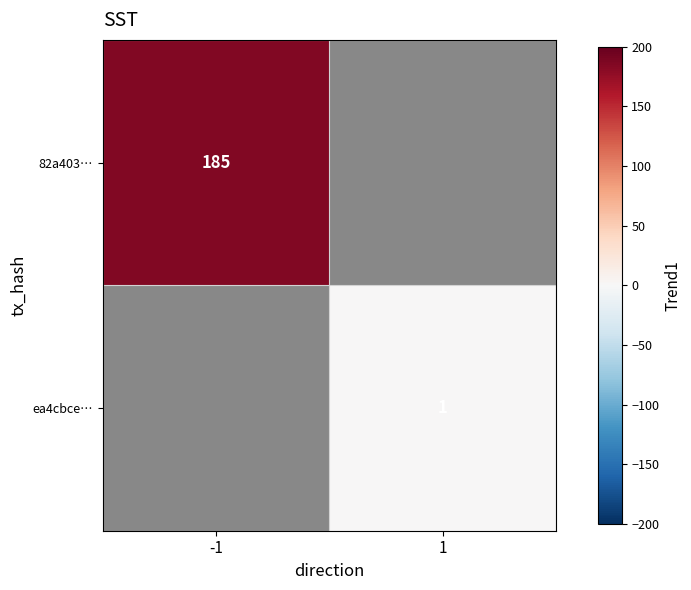

The value of 82a403… at -1 is 288. True or false?

False